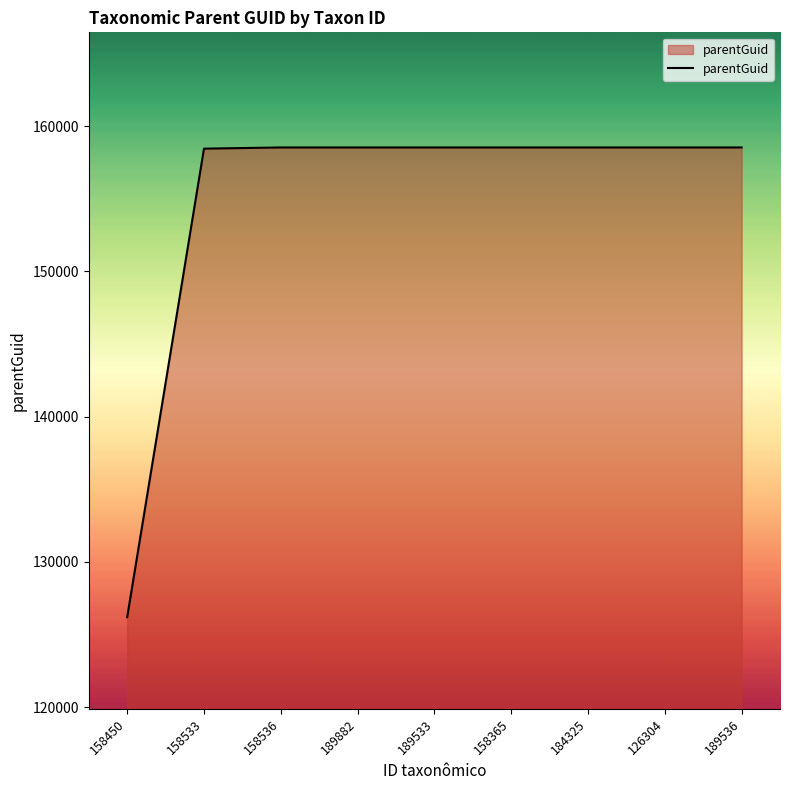

What is the minimum value shown in the chart?

126185